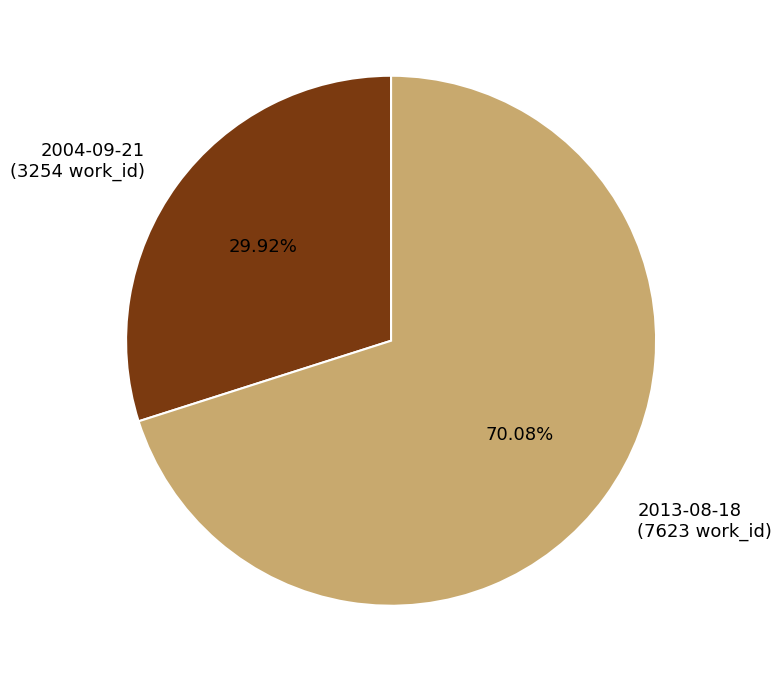

Rank the categories by value from highest to lowest.

2013-08-18, 2004-09-21